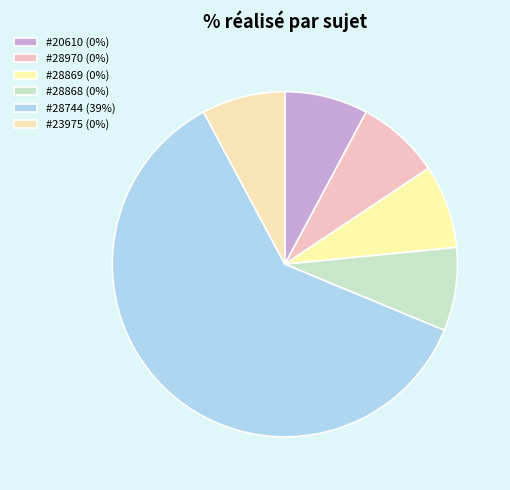

How many segments does this pie chart have?

6